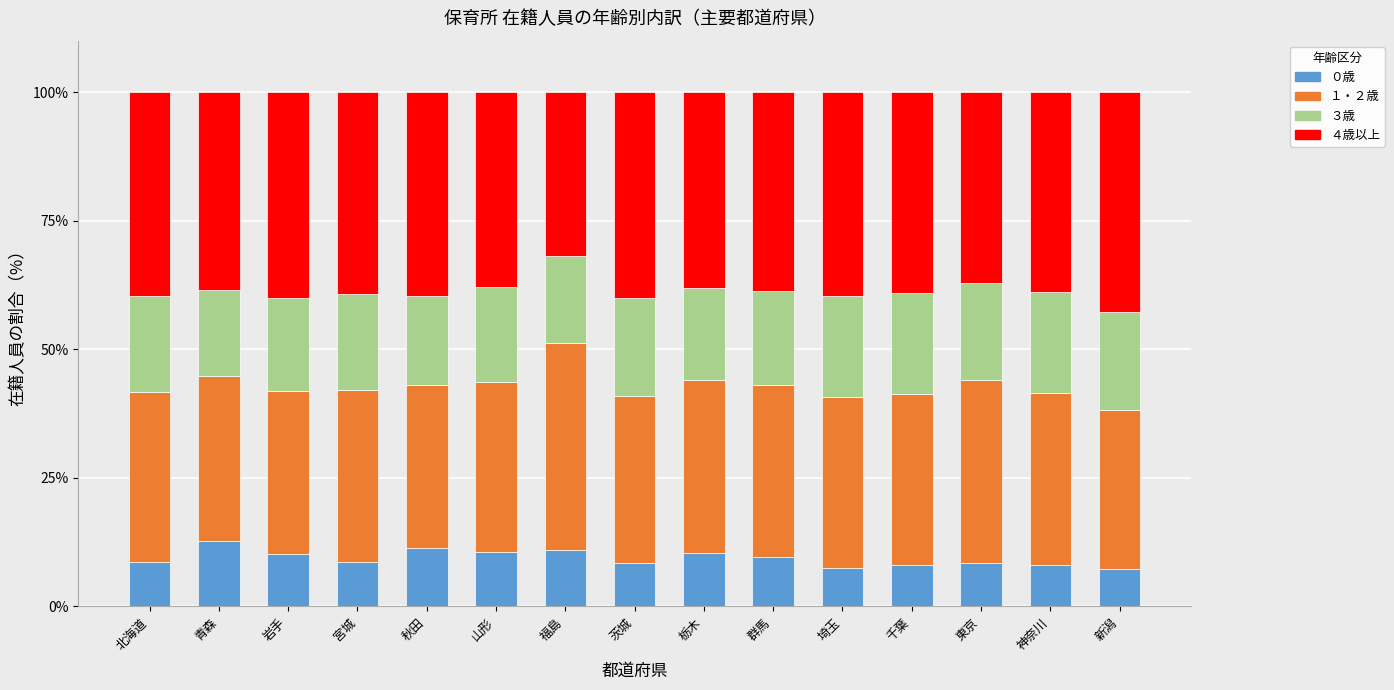

Is it true that ０歳 equals 8.6 at 北海道?

True